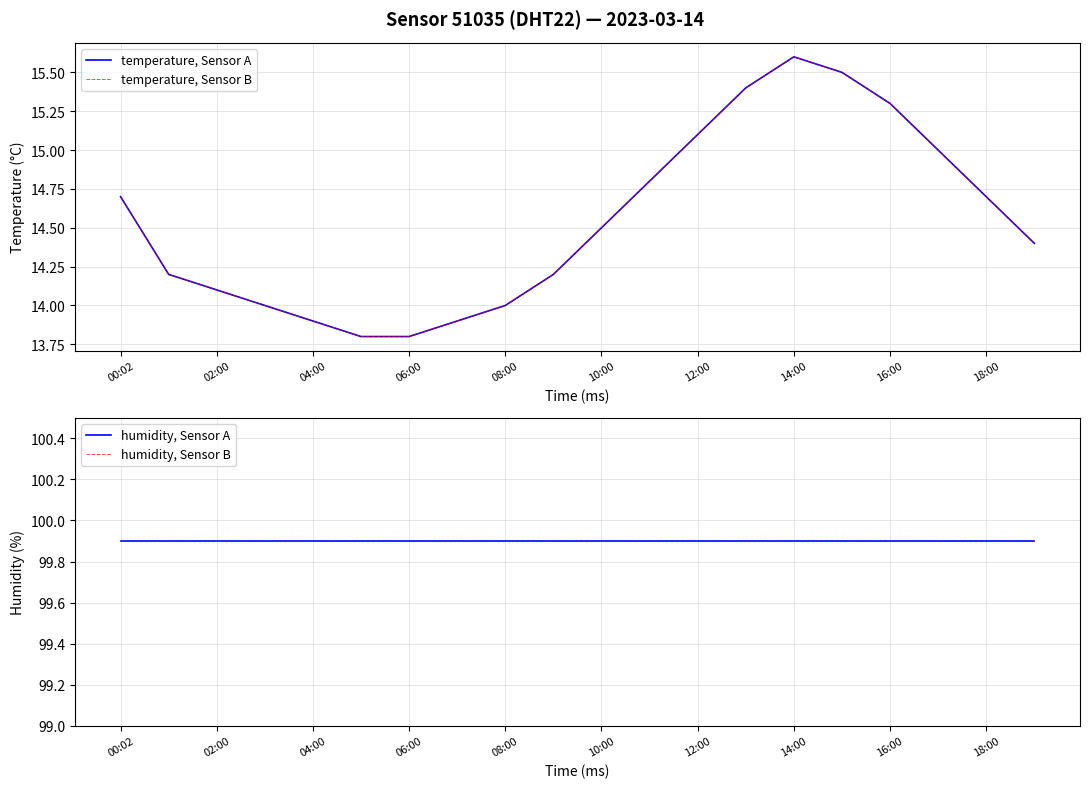

How many data points does each series have?

20